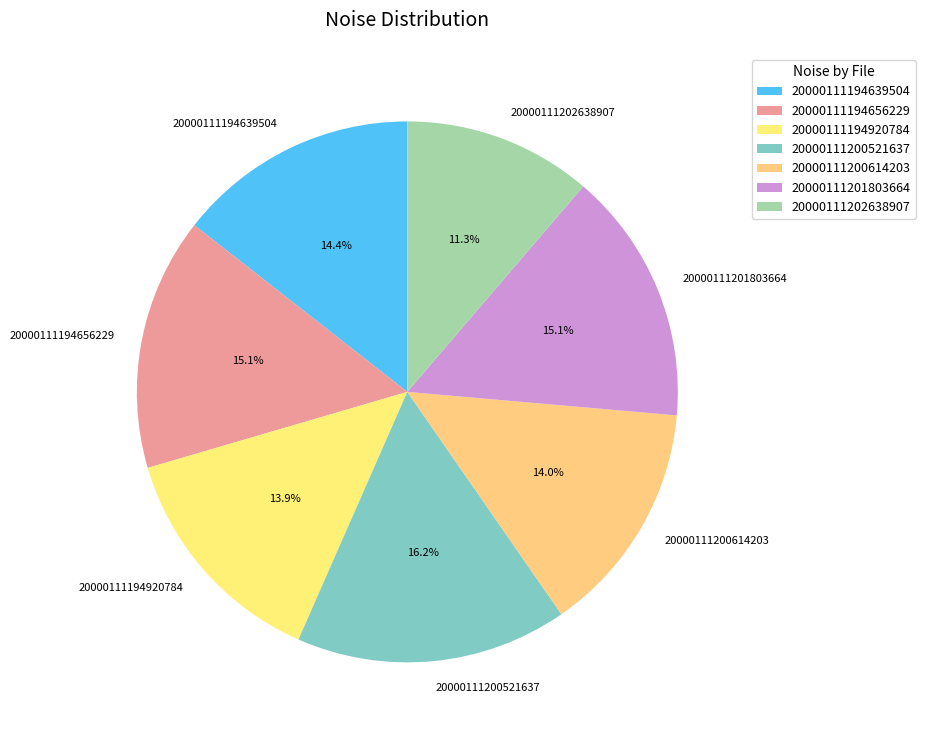

How much of the chart is everything except 20000111194920784?

86.1%